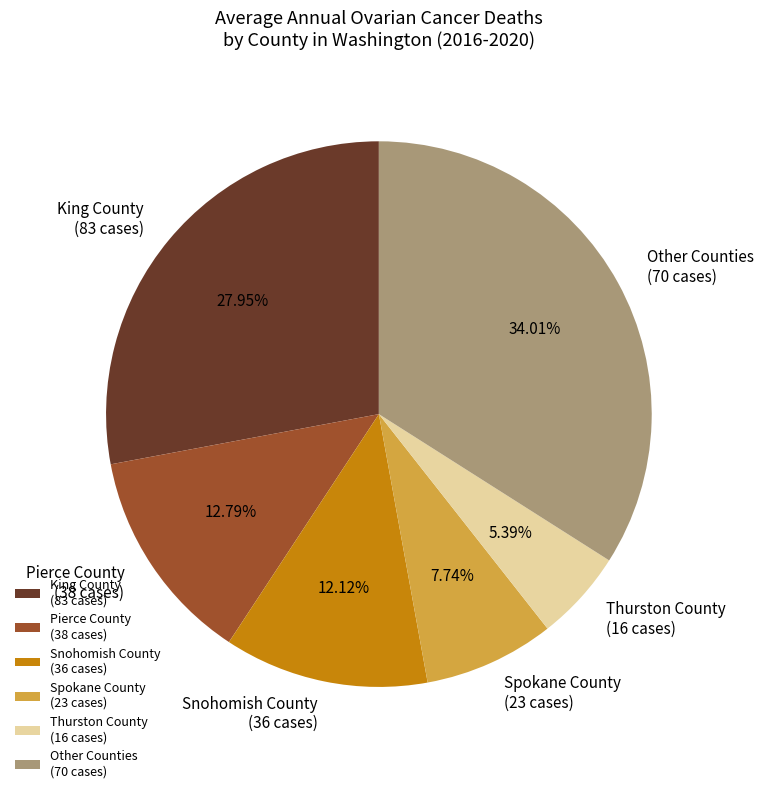

Rank the categories by value from lowest to highest.

Thurston County (16 cases), Spokane County (23 cases), Snohomish County (36 cases), Pierce County (38 cases), King County (83 cases), Other Counties (70 cases)